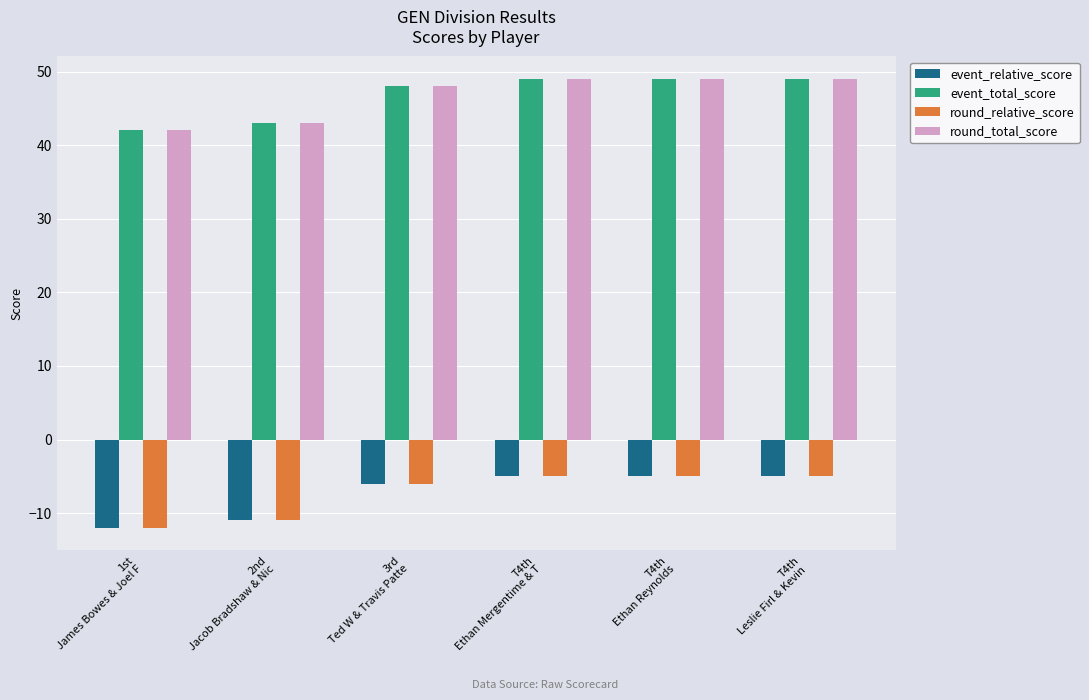

What position from the right is T4th
Ethan Reynolds?

2